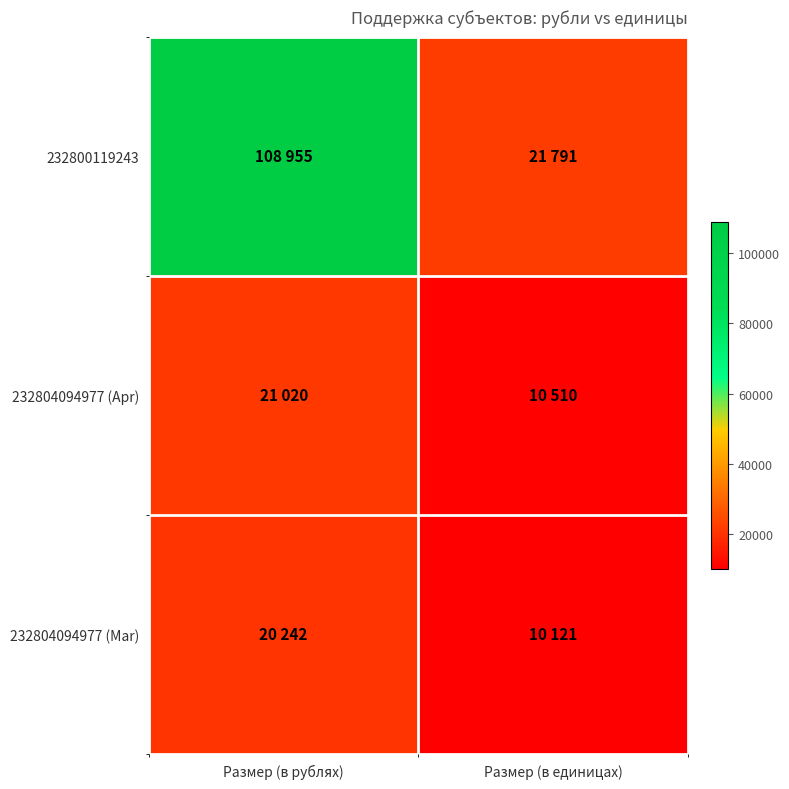

Rank the series by their maximum value, from lowest to highest.

232804094977 (Mar), 232804094977 (Apr), 232800119243